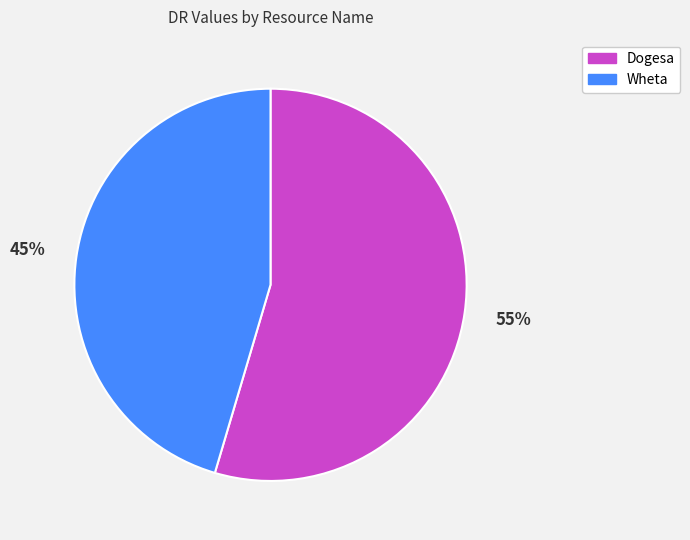

Is Dogesa the majority of the pie?

Yes